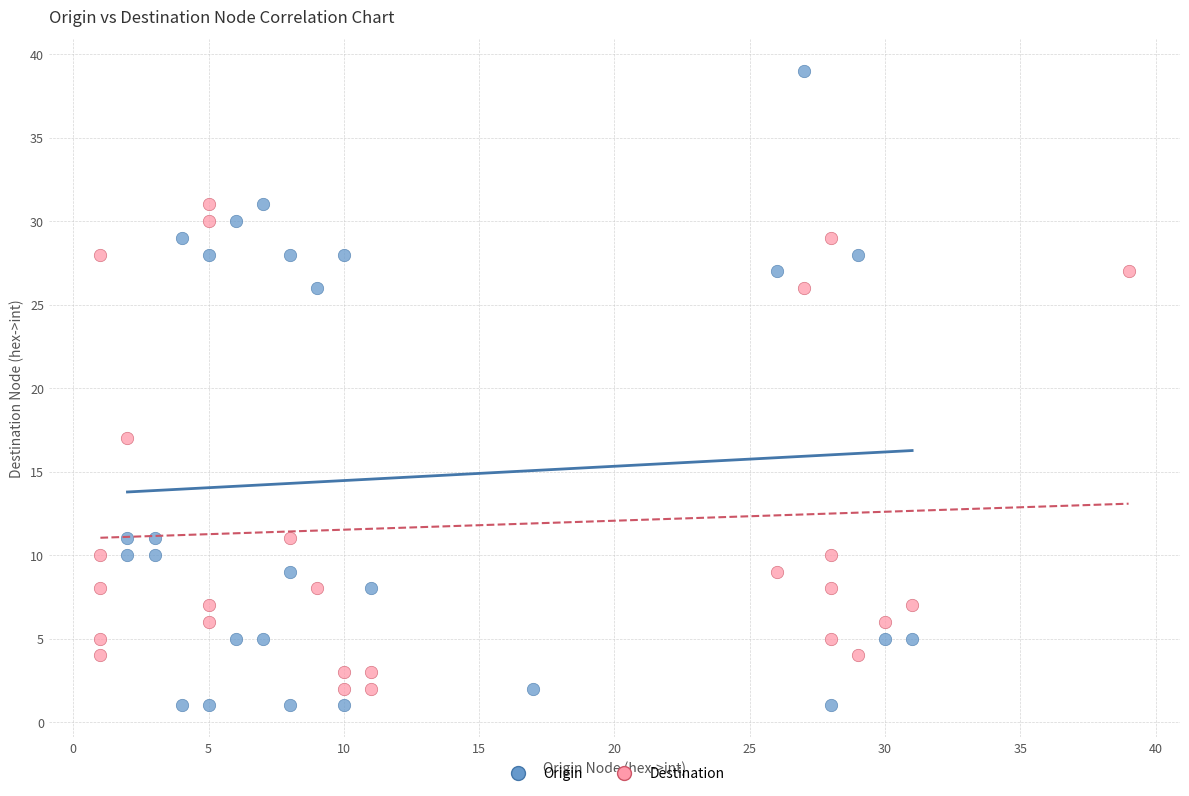

Which series contains the lowest Y value?

Origin